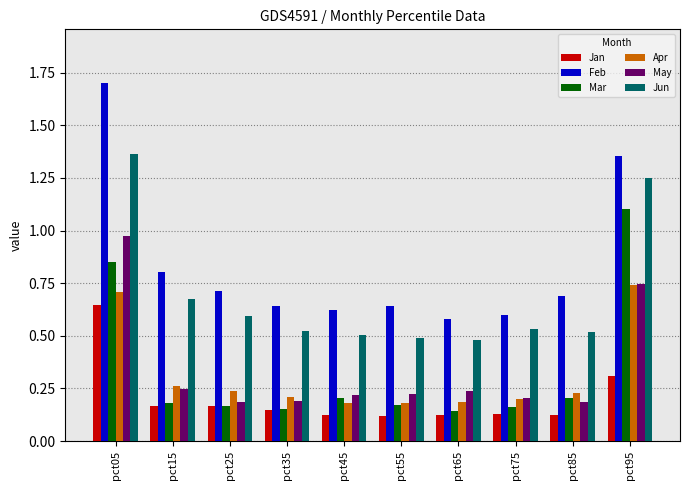

How many groups of bars are there?

10